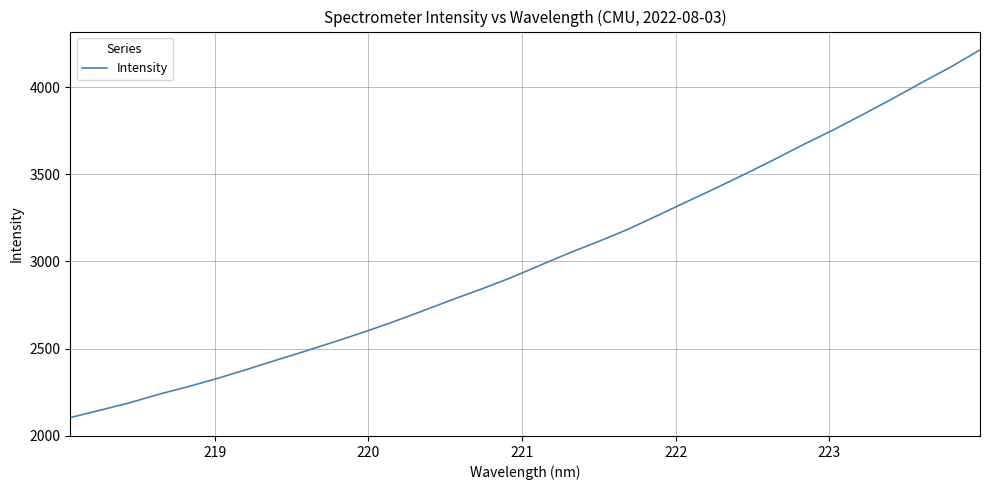

What is the maximum value shown in the chart?

4212.6